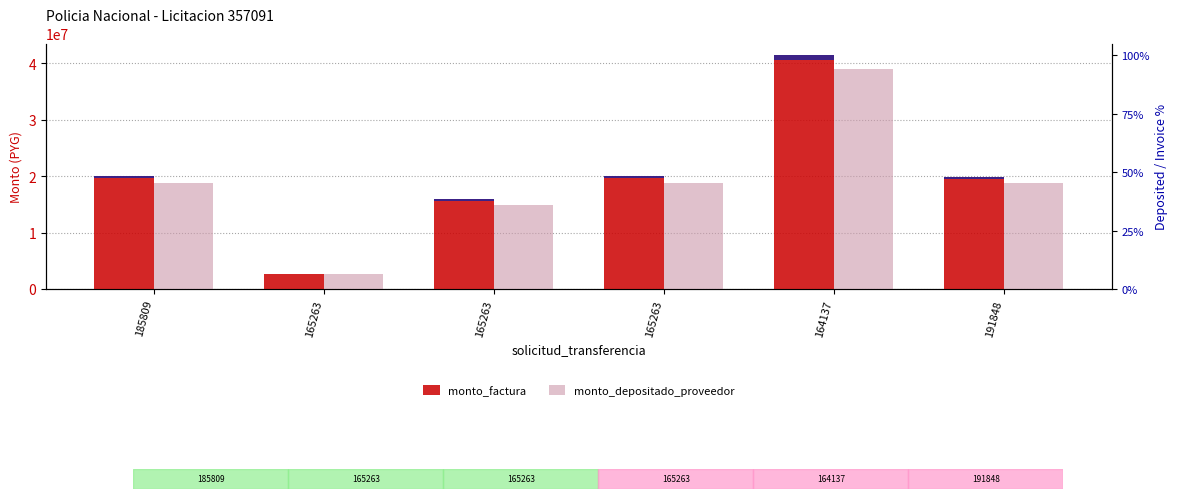

How many values in the monto_depositado_proveedor series are below 18838545?

3